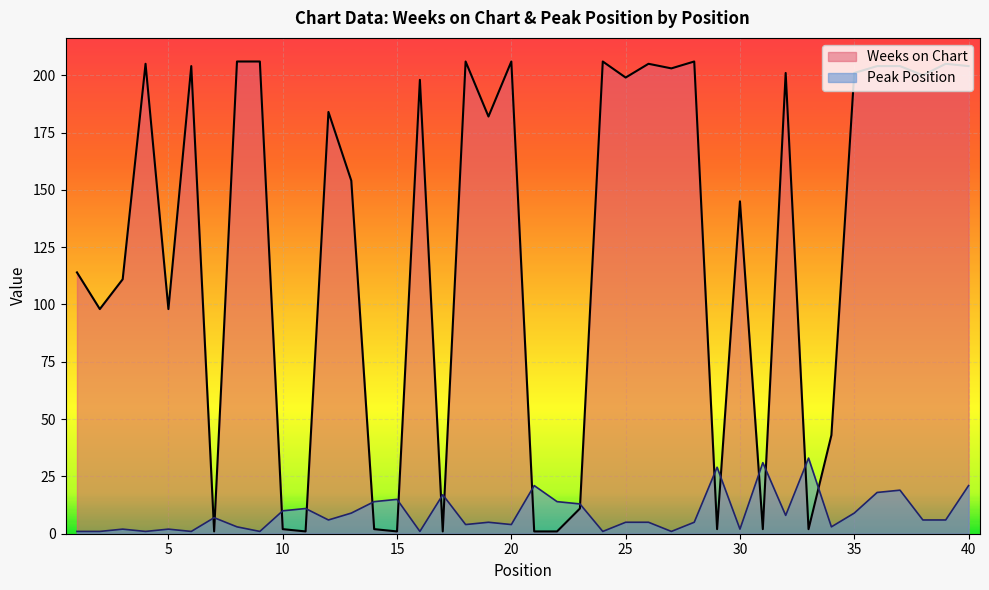

Does the chart display data point markers on the line(s)?

No